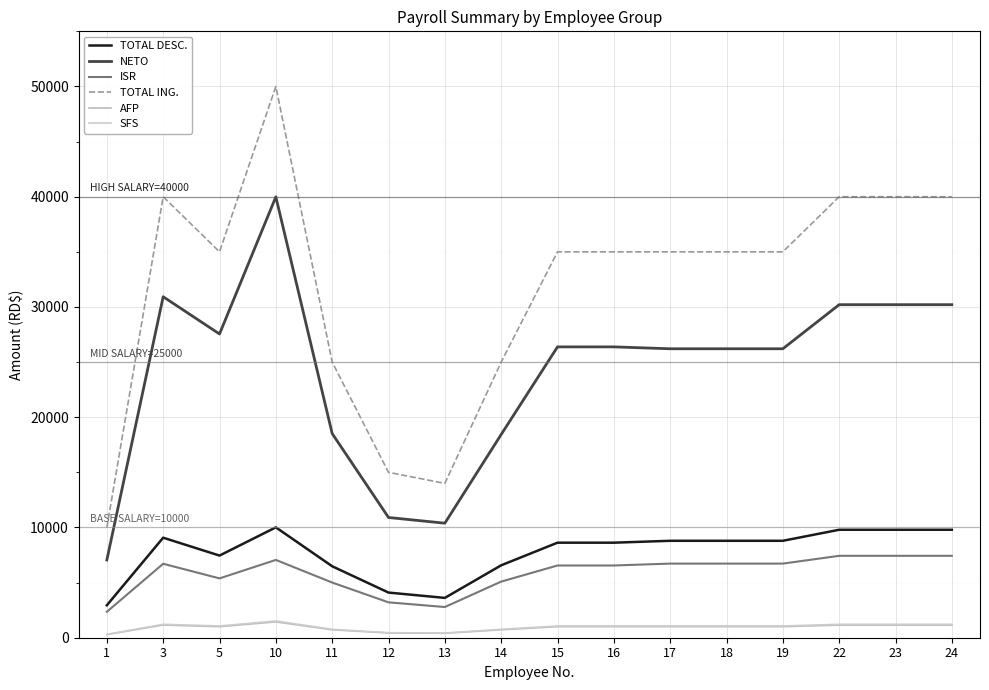

At which category does TOTAL DESC. reach its first local peak?

3